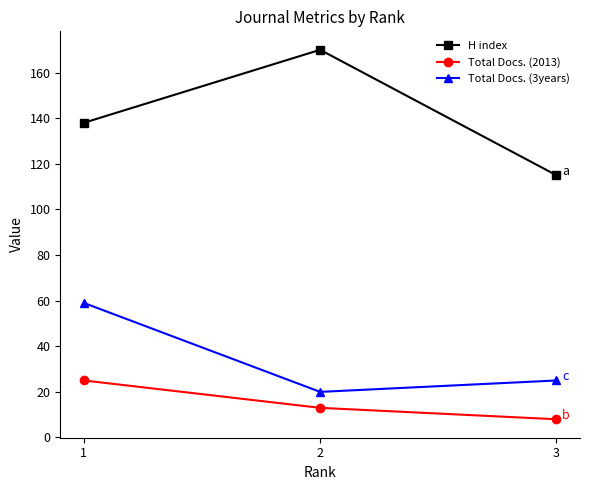

At how many categories does at least one series exceed 59?

3